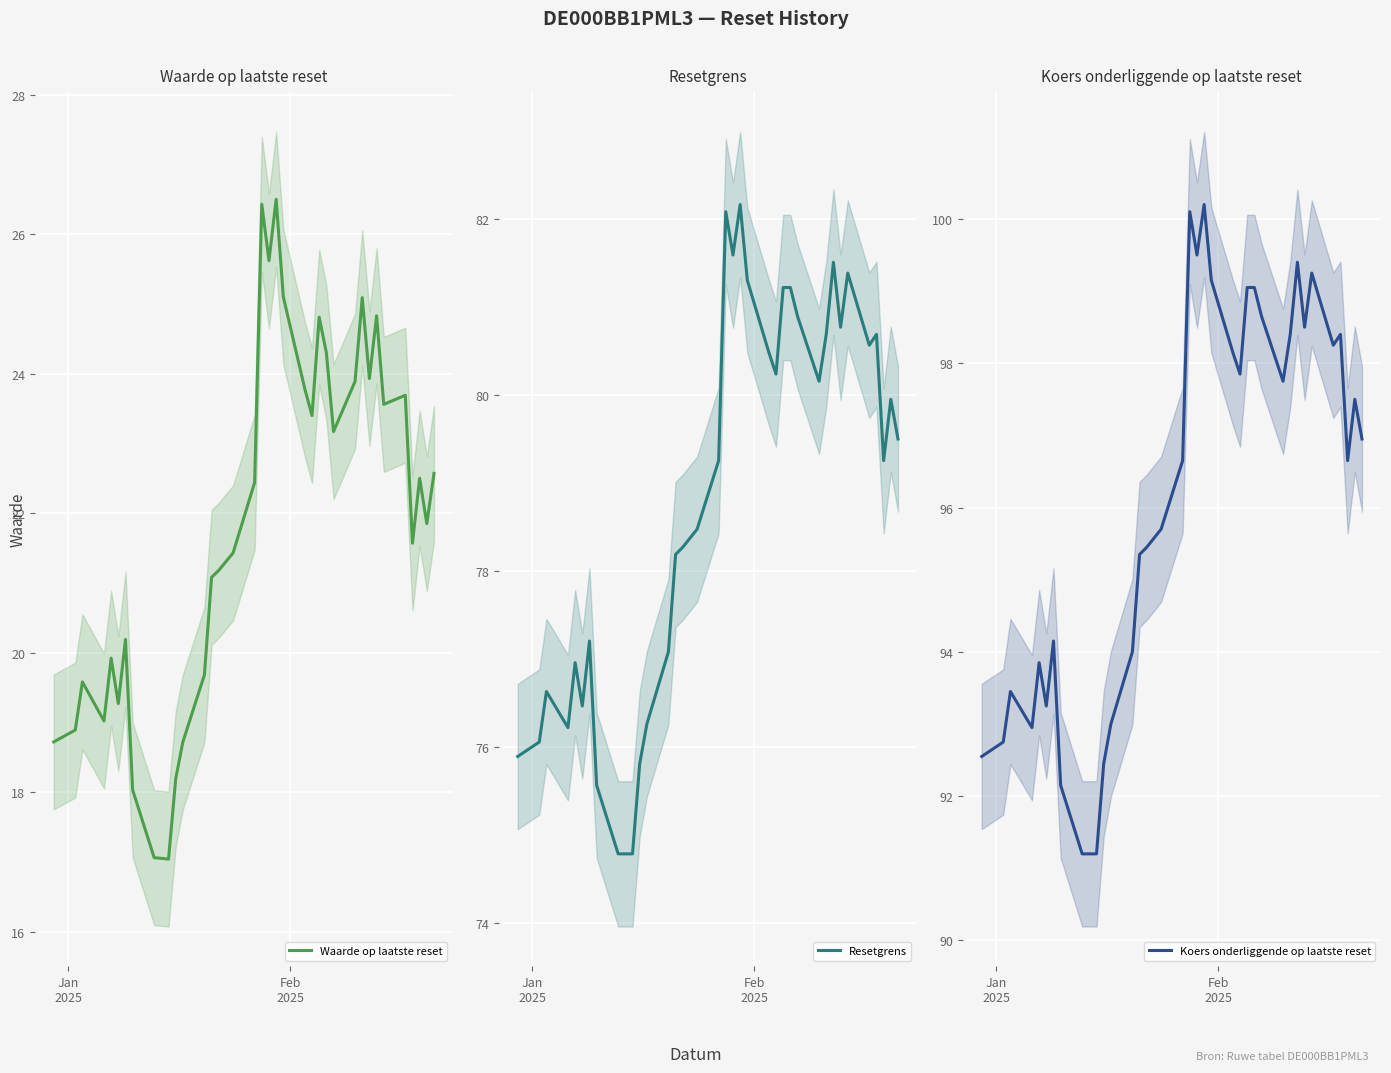

How many values in the Waarde op laatste reset series are below 21?

14